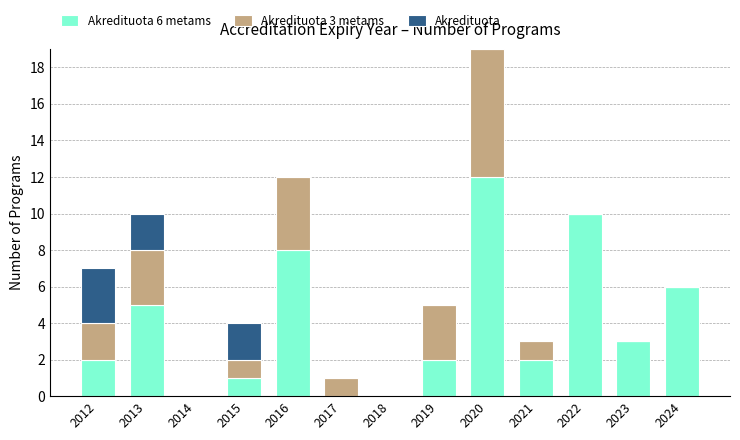

At which category is the sum across all series the highest?

2020